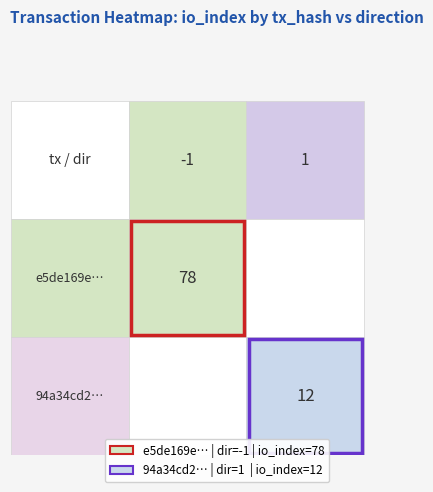

What is the sum of the 94a34cd20c1d2d38fdd7bf7ae85aed1c876bb29 values at direction and io_index?

13